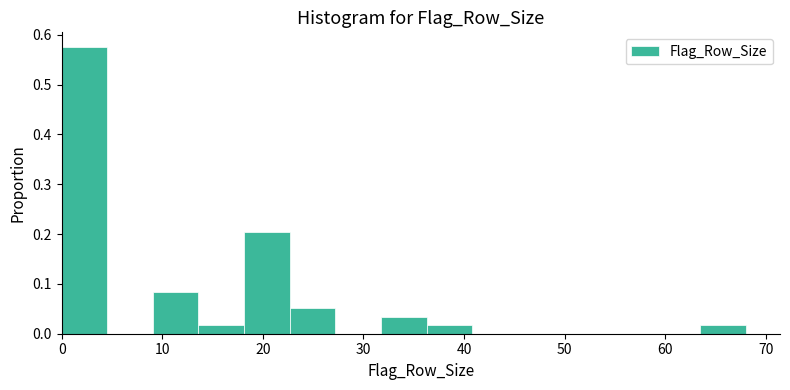

Which range on the x-axis has the tallest bar?

0 to 5